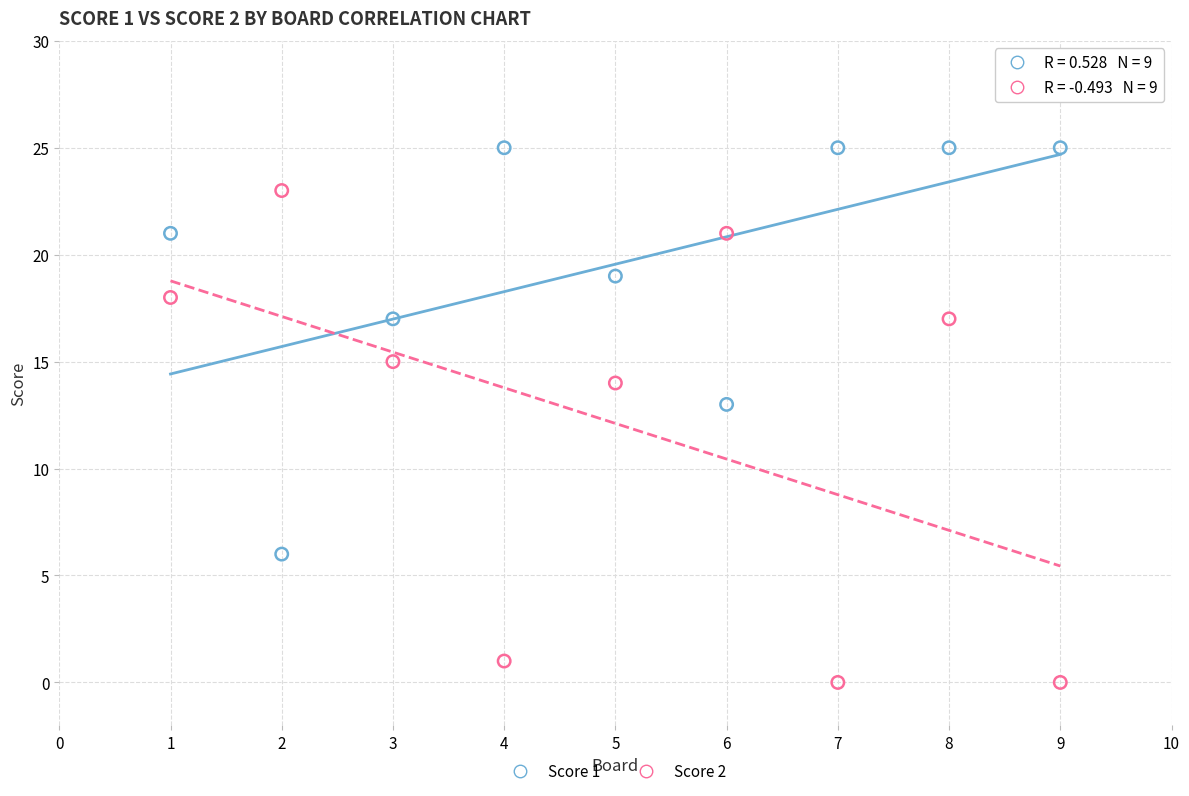

Which series reaches the maximum Y coordinate?

Score 1